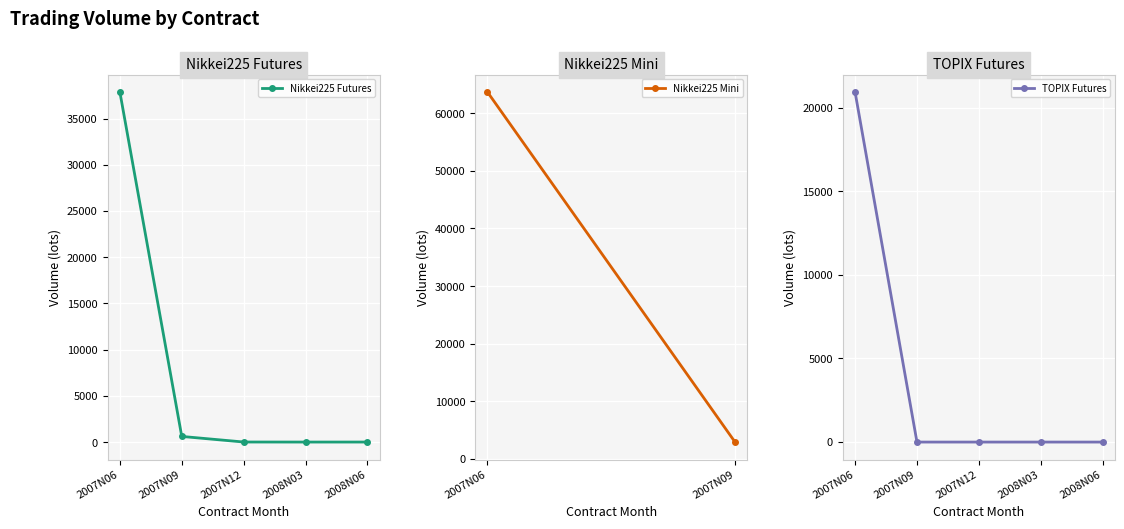

What is the label of the 5th point from the right?

2007N06